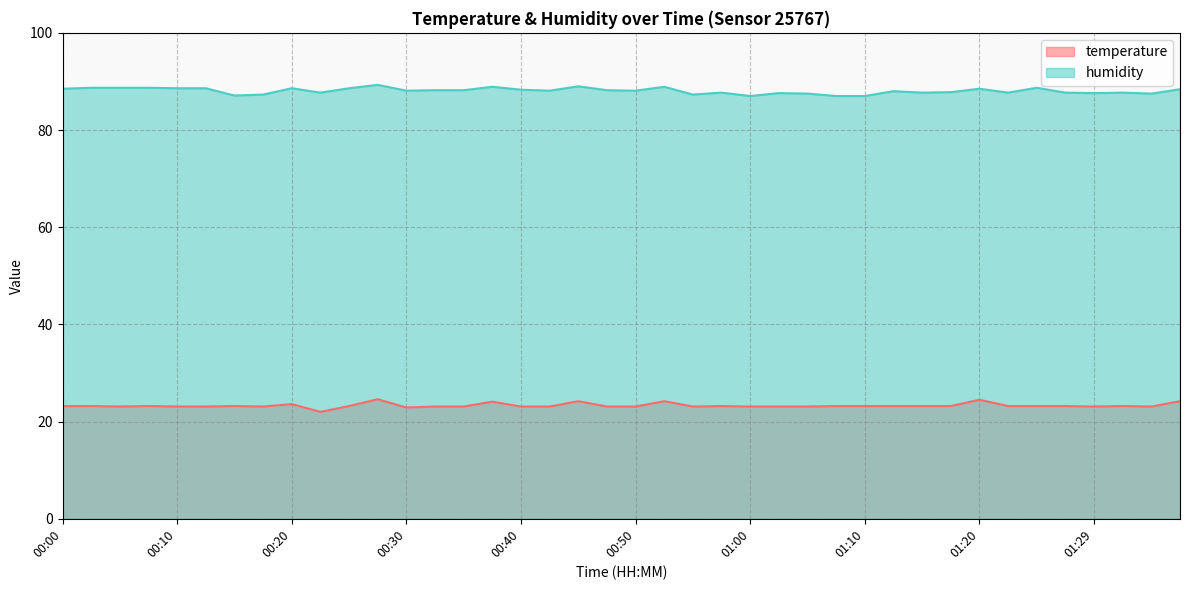

Rank the categories by humidity value from highest to lowest.

00:27, 00:45, 00:37, 00:52, 00:03, 00:05, 00:08, 01:25, 00:10, 00:13, 00:20, 00:25, 00:00, 01:20, 01:37, 00:40, 00:32, 00:35, 00:47, 00:30, 00:42, 00:50, 01:12, 01:17, 00:22, 00:57, 01:15, 01:22, 01:27, 01:32, 01:02, 01:29, 01:05, 01:35, 00:17, 00:55, 00:15, 01:00, 01:07, 01:10